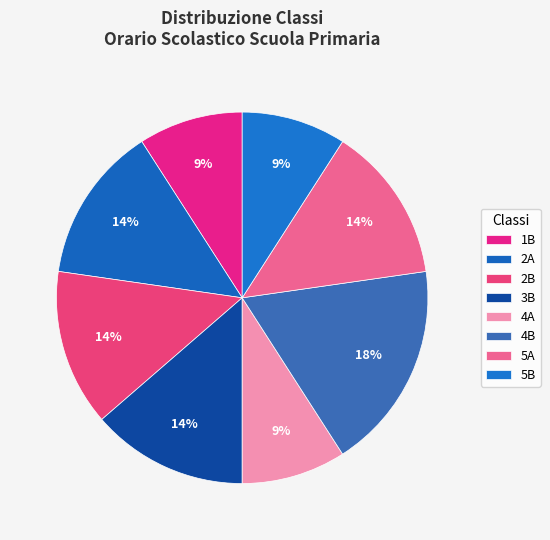

Is there any slice that represents more than half of the pie?

No